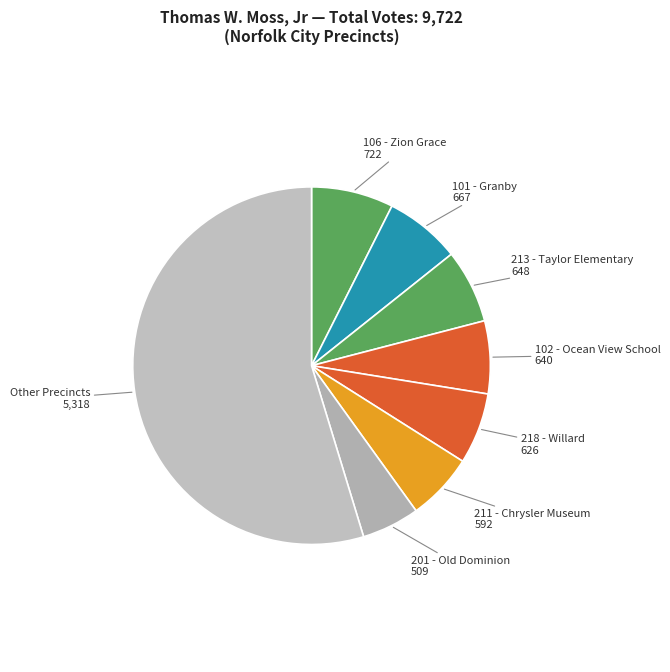

True or false: 201 - Old Dominion accounts for 18% of the total.

False